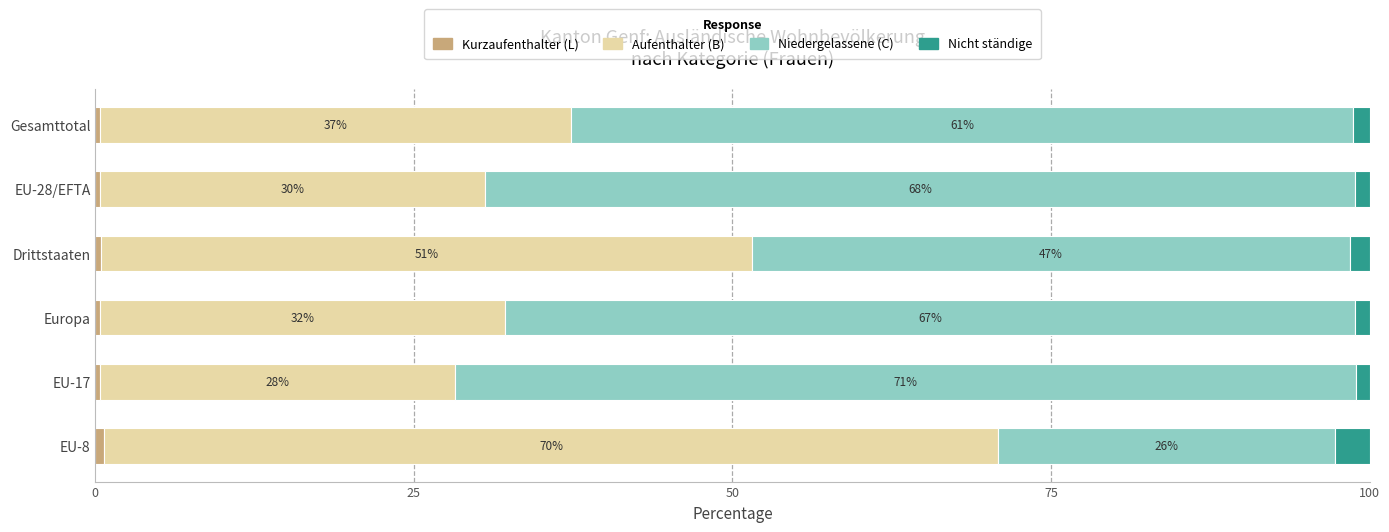

What is the total value across all series at EU-8?

100.0